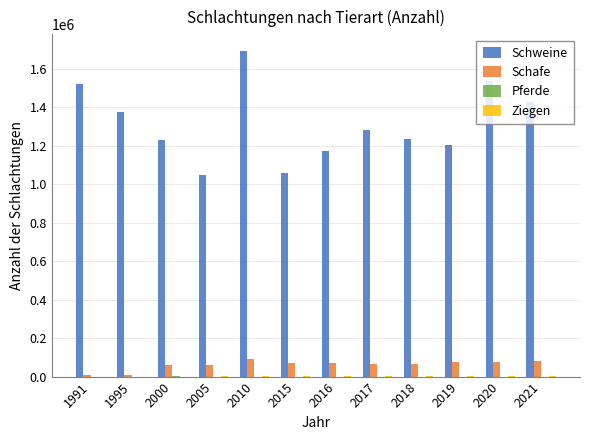

At which category is the sum across all series the highest?

2010